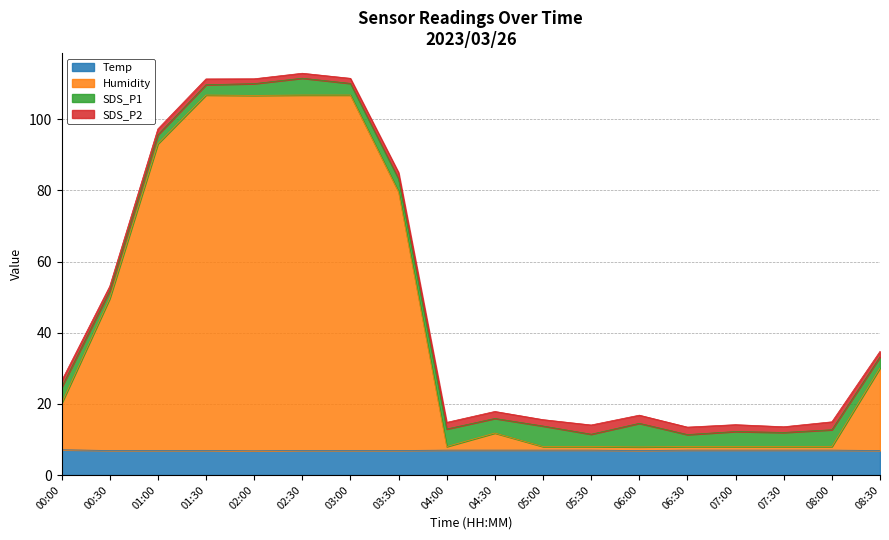

What is the difference between the second highest and minimum values in the Temp series?

0.2